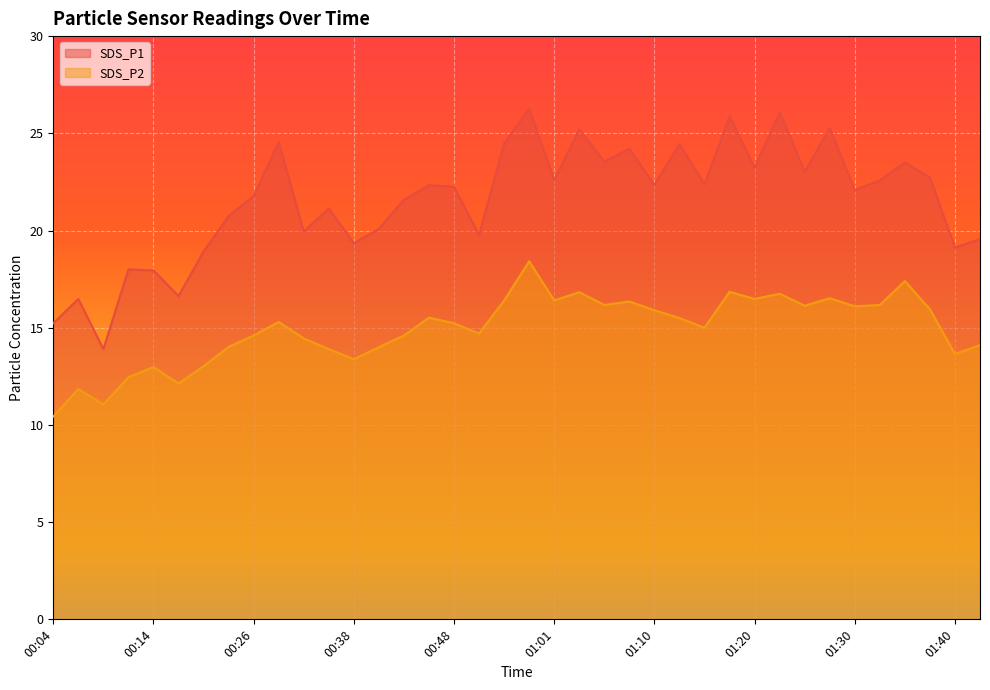

Where is the first local minimum for SDS_P2?

00:09